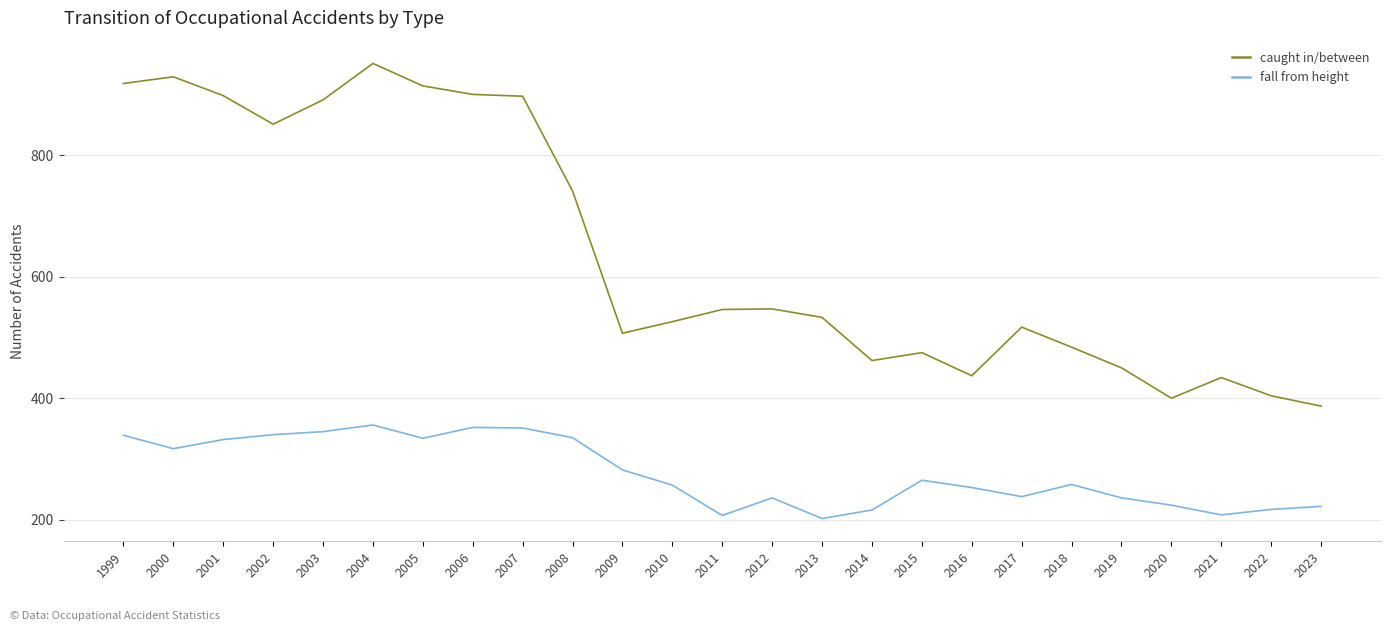

Rank the series by their maximum value, from highest to lowest.

caught in/between, fall from height